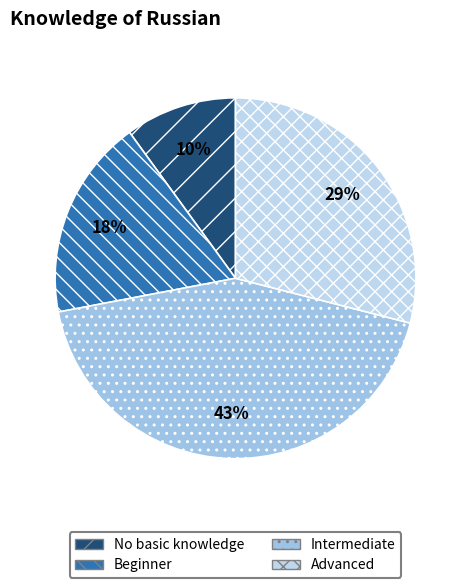

Does any single category account for the majority?

No